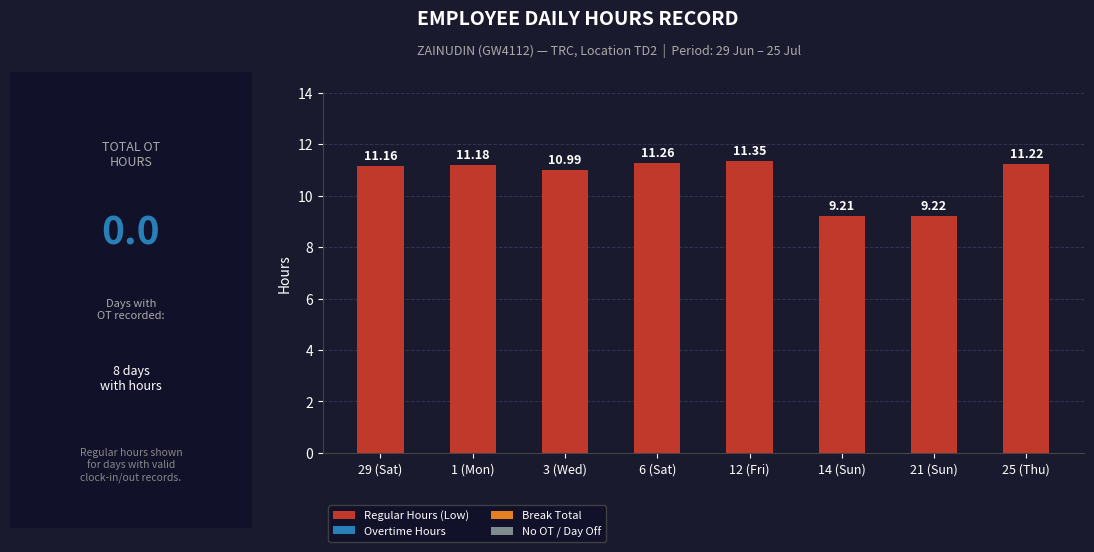

List the labels in order of value, largest first.

12 (Fri), 6 (Sat), 25 (Thu), 1 (Mon), 29 (Sat), 3 (Wed), 21 (Sun), 14 (Sun)